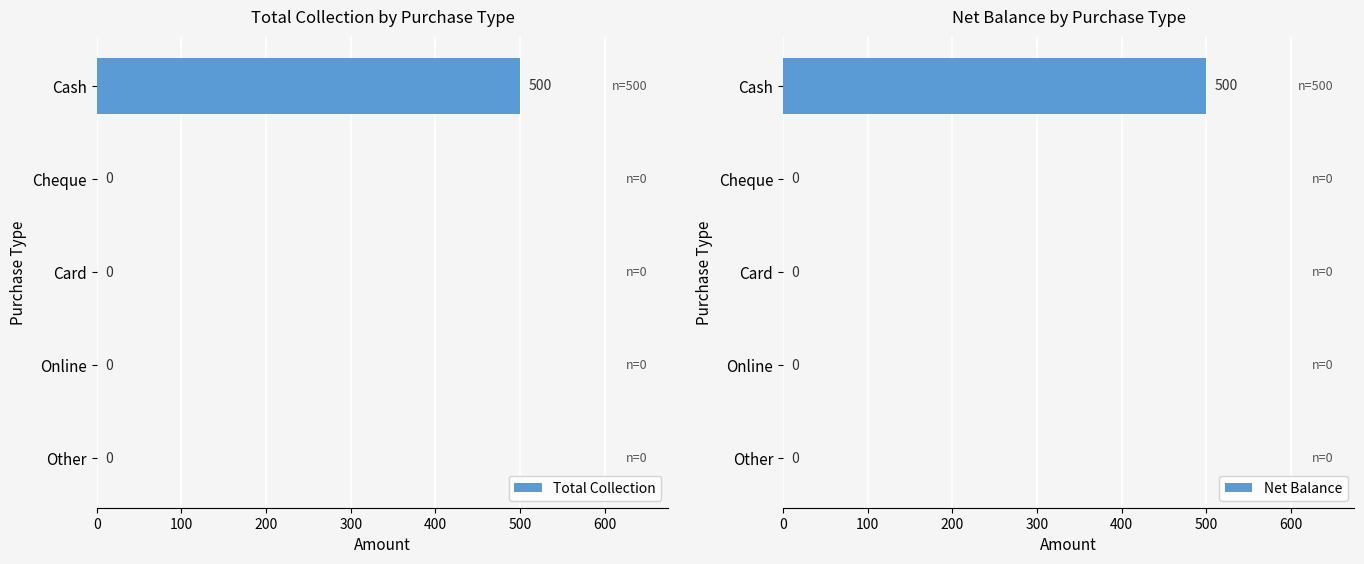

Reading right to left, transcribe all the data shown in this chart.

Total Collection: 400=0	300=0	200=0	100=0	0=500
Net Balance: 400=0	300=0	200=0	100=0	0=500